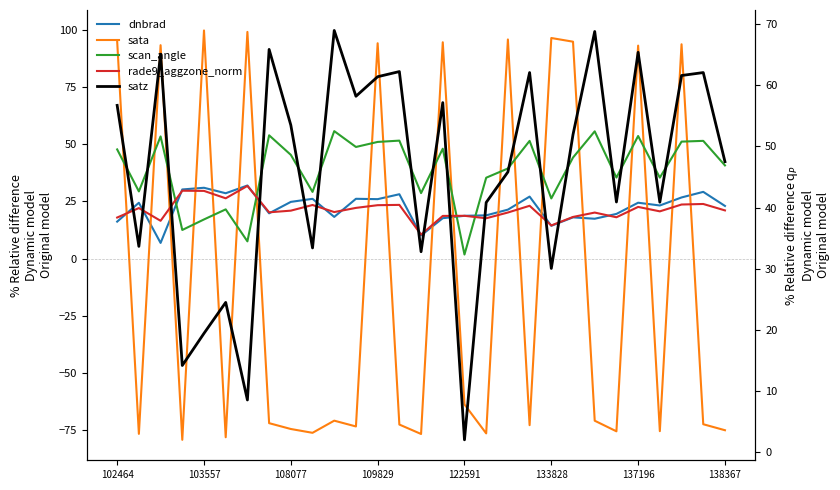

What is the total value across all series at 138367?

57.4